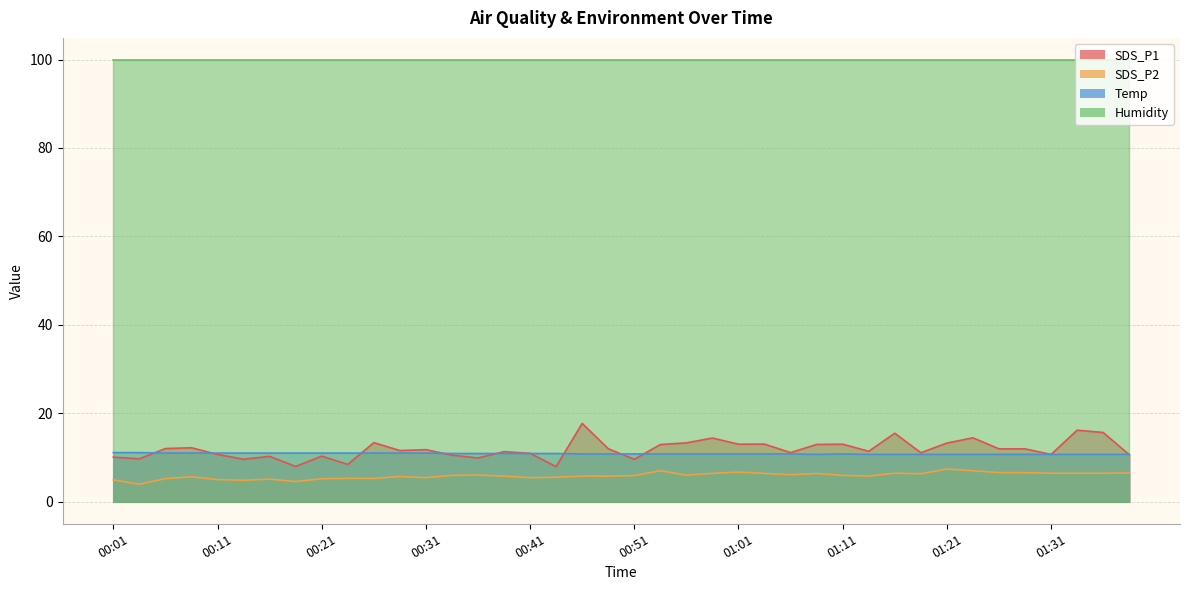

Is the value of SDS_P2 at 00:43 greater than the value of Temp at 00:35?

No